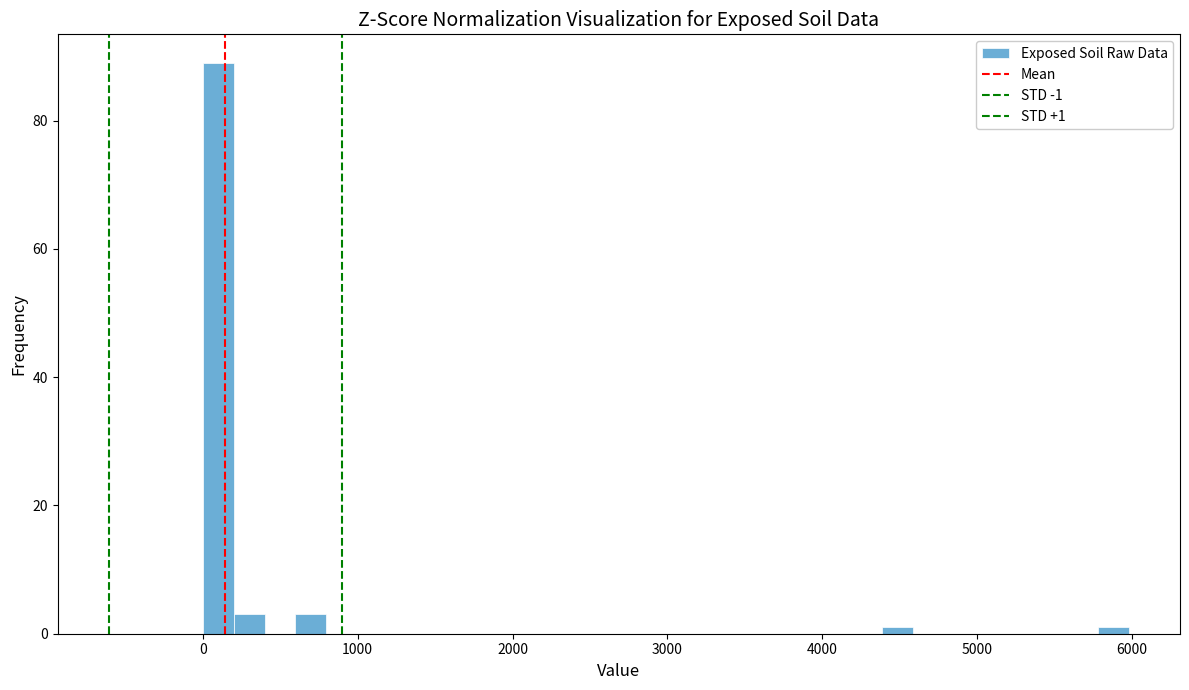

Read against the x-axis, roughly where is the centre of the tallest bar?

100